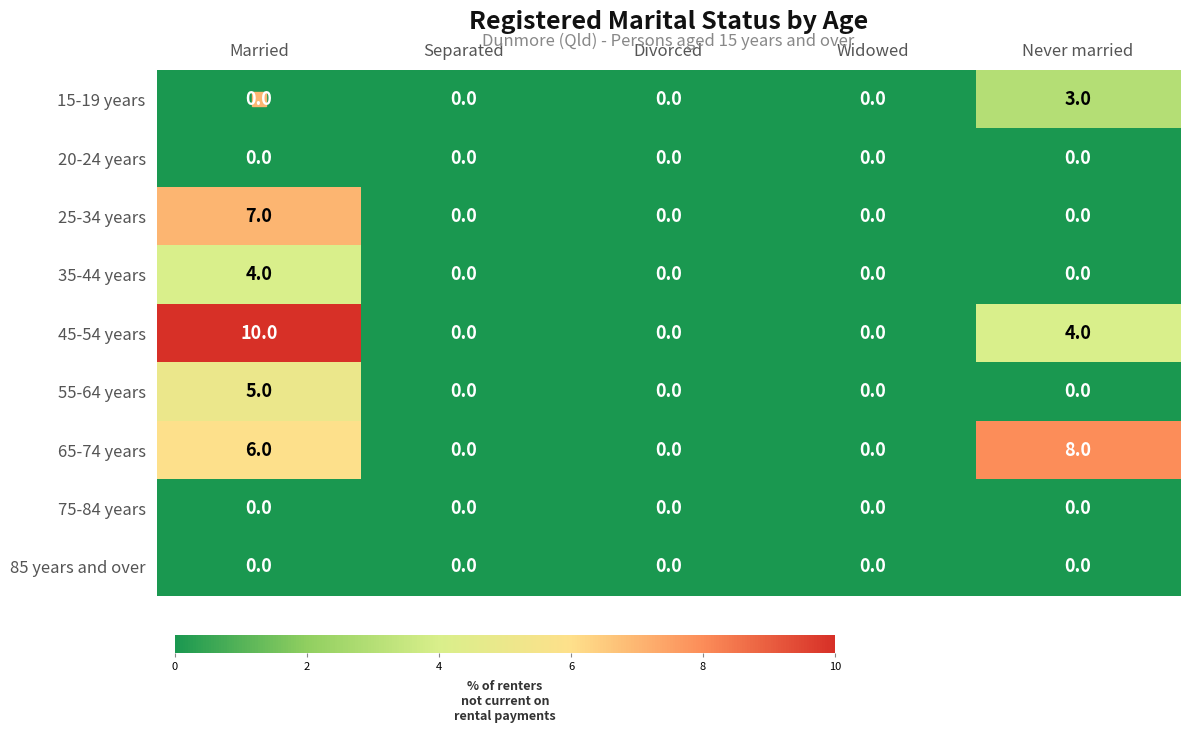

Which series has the widest spread of values?

45-54 years